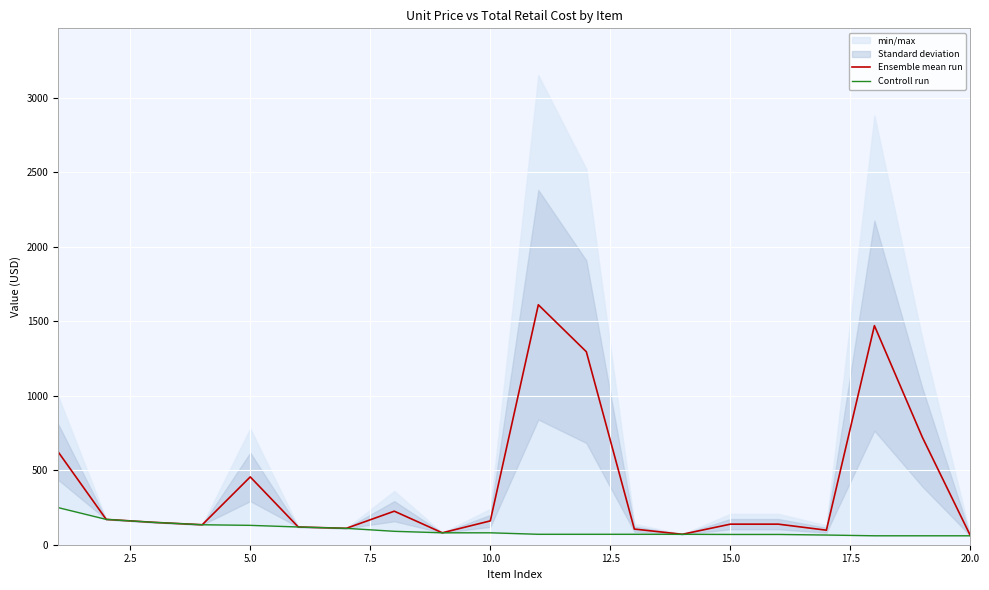

What are all the series names shown in the legend?

Ensemble mean run, Controll run